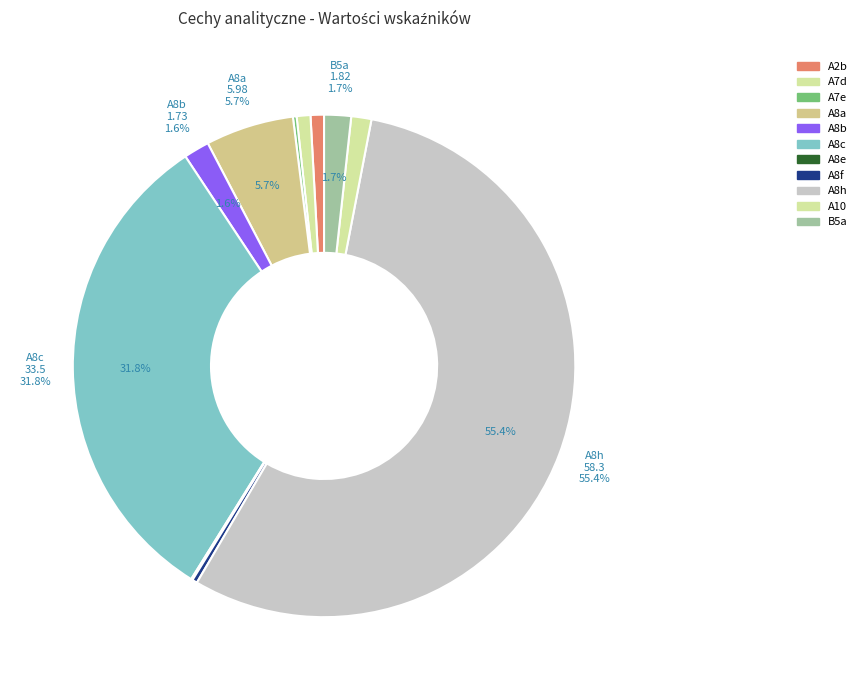

Is there any slice that represents more than half of the pie?

Yes